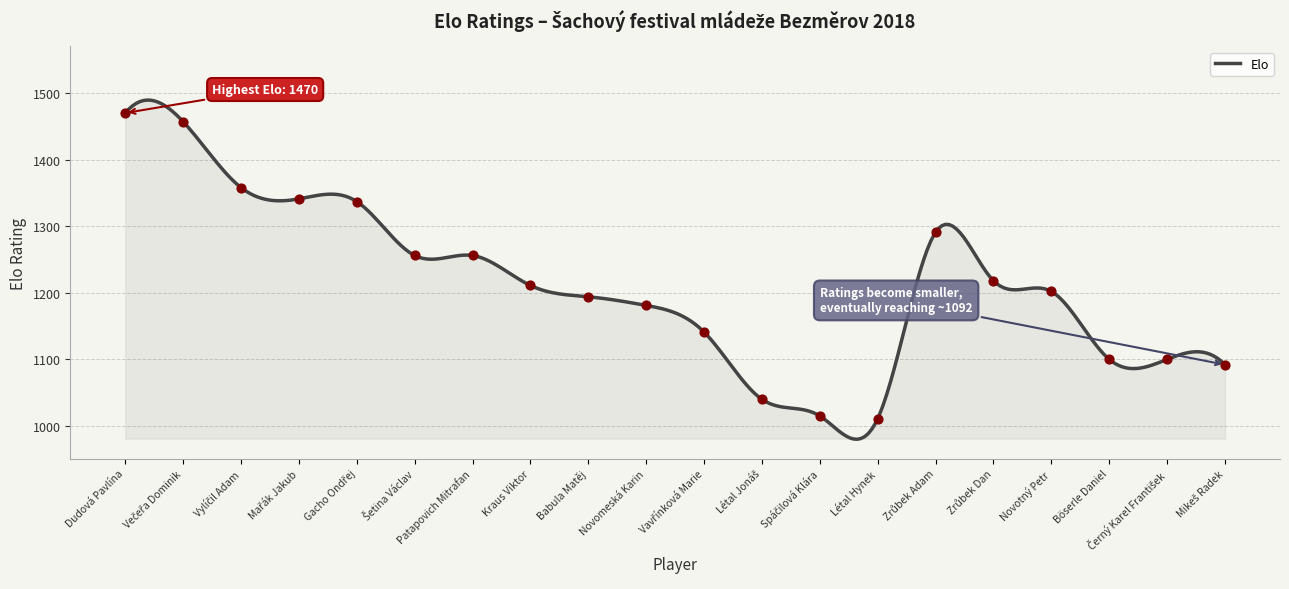

Which has a higher value, Vylíčil Adam or Gacho Ondřej?

Vylíčil Adam